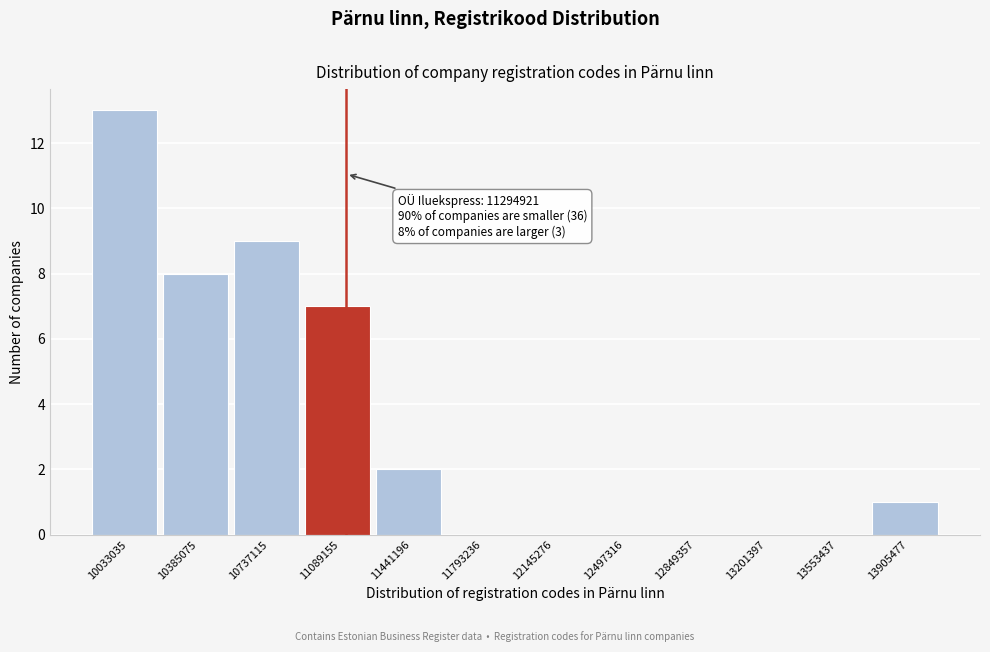

Reading left to right, what are all the values shown in this chart?

10033035=13	10385075=8	10737115=9	11089155=7	11441196=2	11793236=0	12145276=0	12497316=0	12849357=0	13201397=0	13553437=0	13905477=1